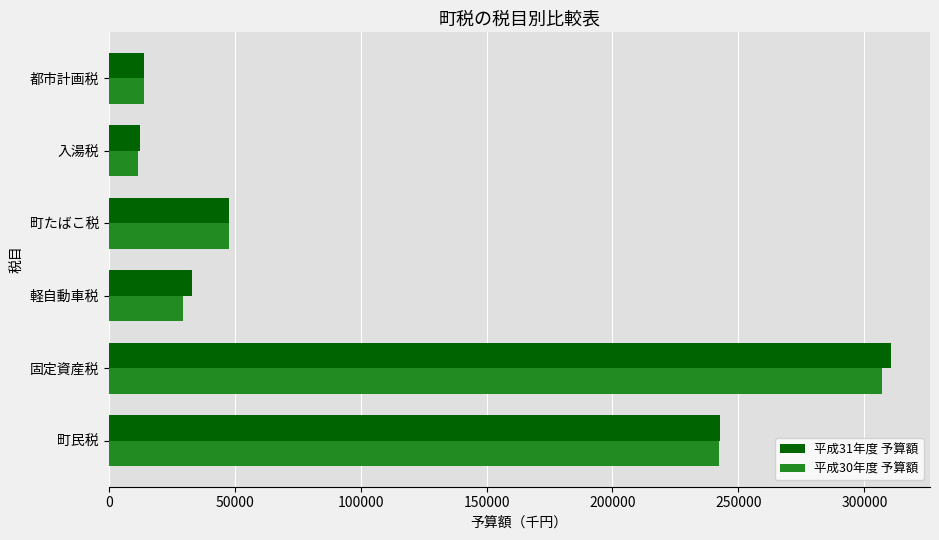

What is the maximum value for 平成30年度 予算額?

306994